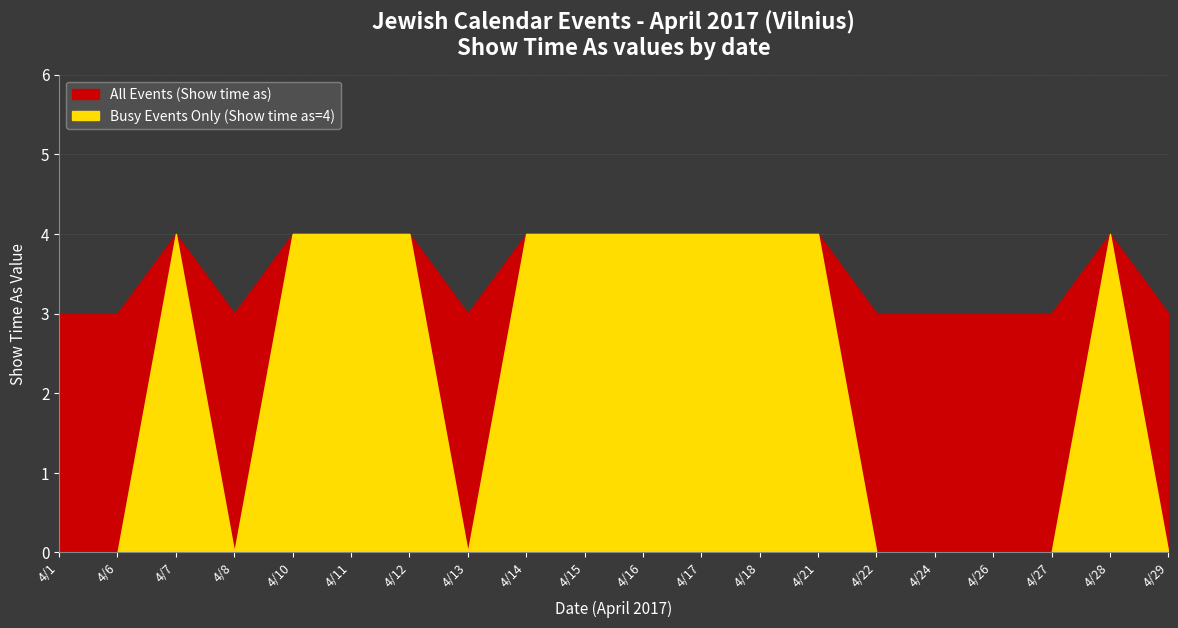

What are all the series names shown in the legend?

All Events (Show time as), Busy Events Only (Show time as=4)